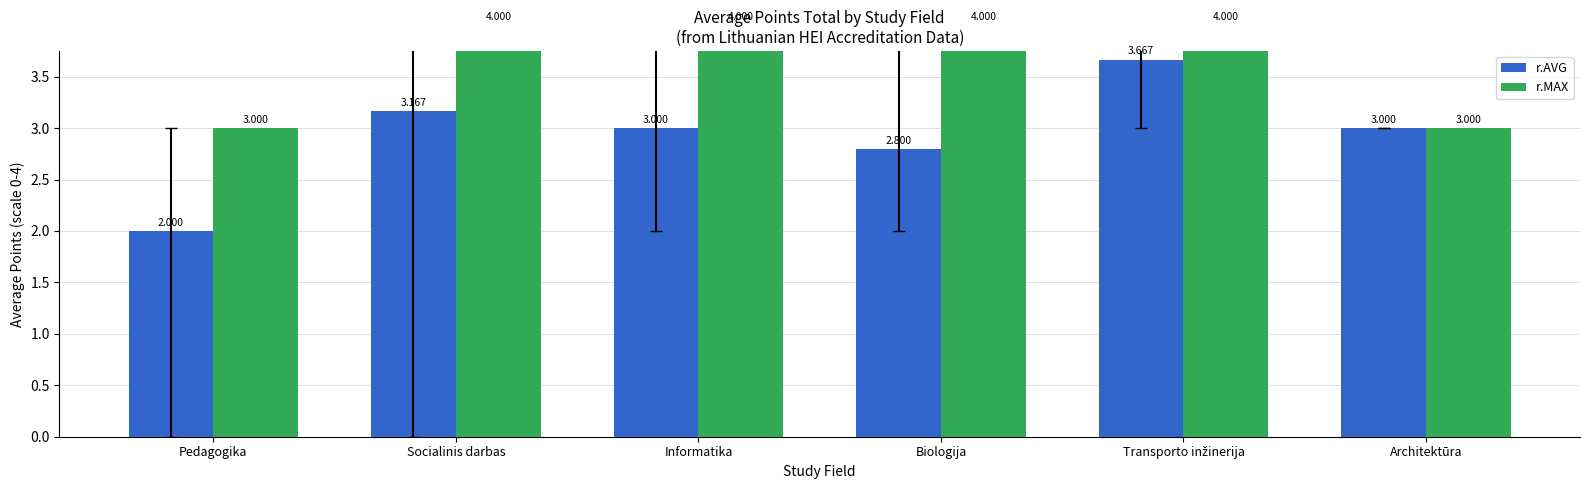

What is the label of the 5th bar from the right?

Socialinis darbas